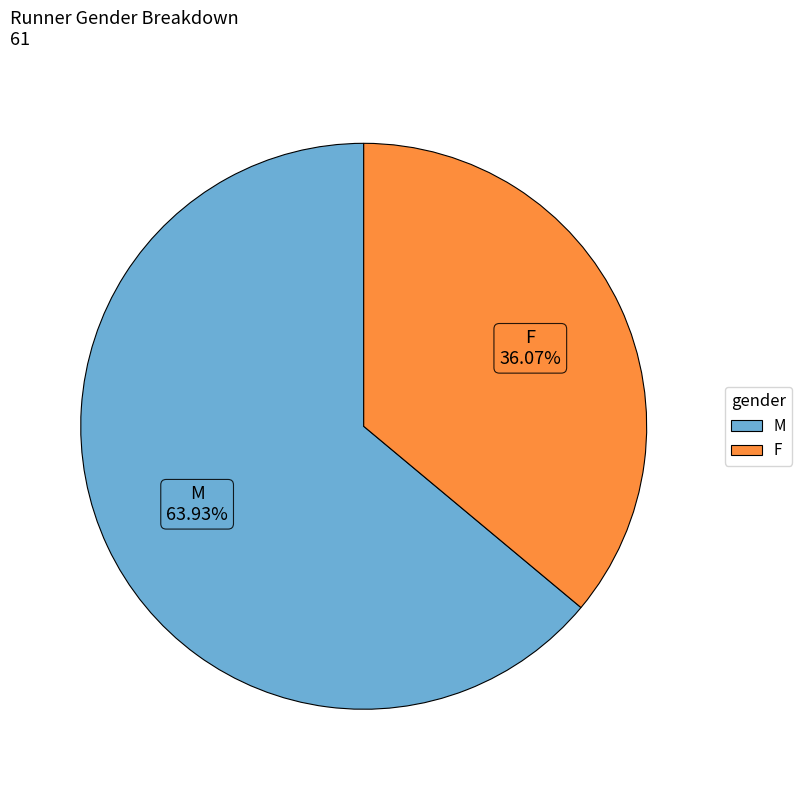

True or false: F accounts for 44% of the total.

False